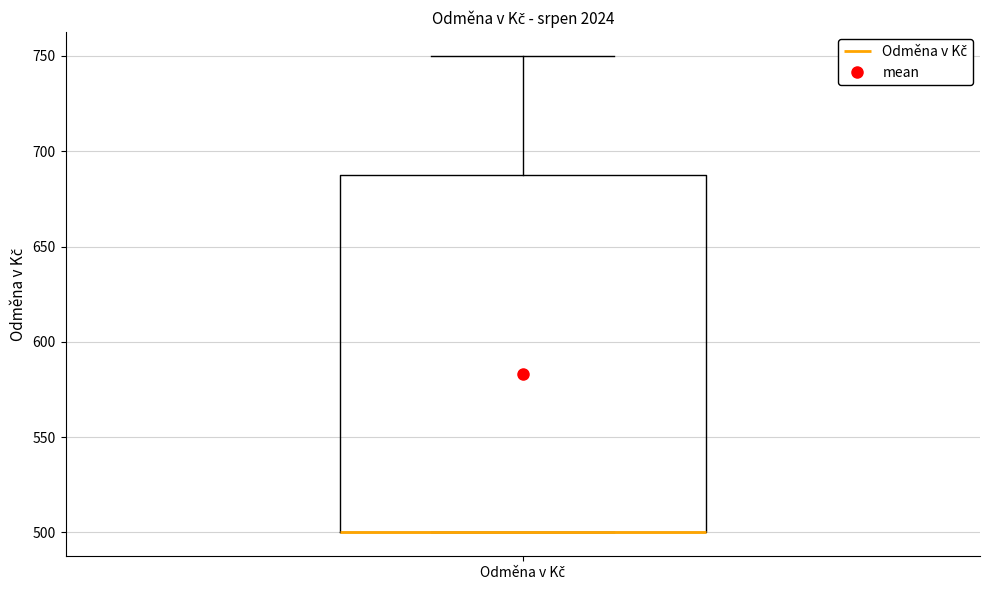

Transcribe this box plot: give where the median line is, the range the box spans, and where the two whiskers end, as read against the y-axis. The values are not printed on the chart, so give them approximately, as read against the axis.

median 500 (drawn on the box's lower edge), box 500 to 690, whiskers 500 to 750